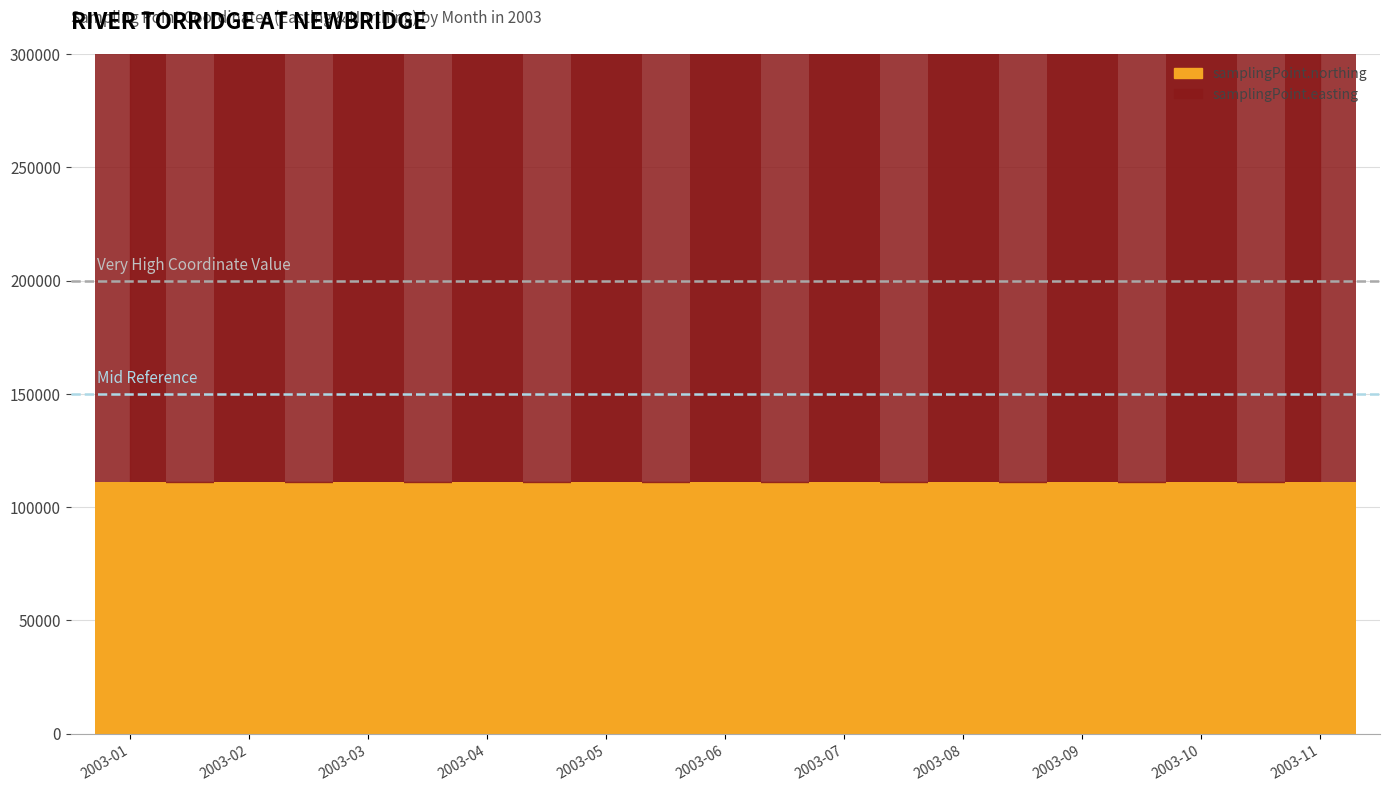

What is the maximum value shown in the chart?

254842